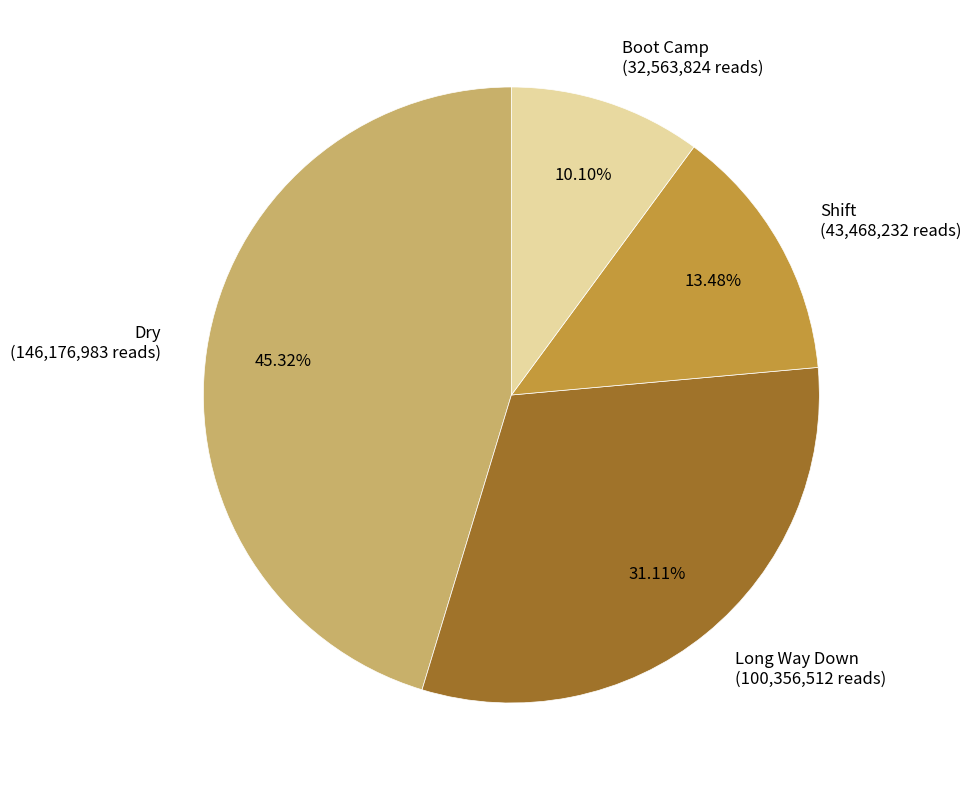

Which category has the biggest portion of the pie?

Dry